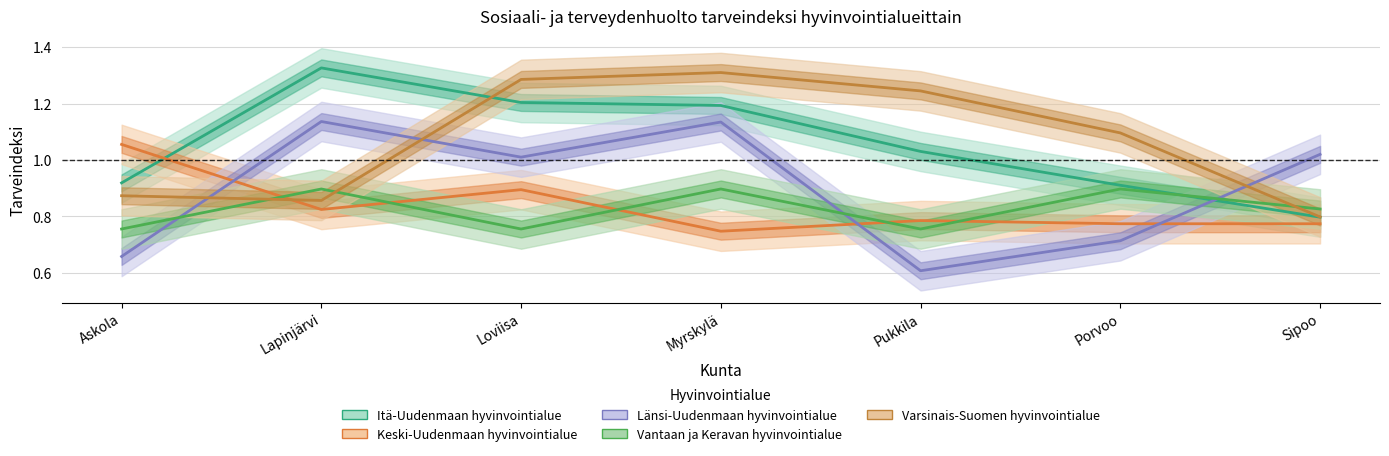

List the series in order of their peak value, highest first.

Itä-Uudenmaan hyvinvointialue, Varsinais-Suomen hyvinvointialue, Länsi-Uudenmaan hyvinvointialue, Keski-Uudenmaan hyvinvointialue, Vantaan ja Keravan hyvinvointialue